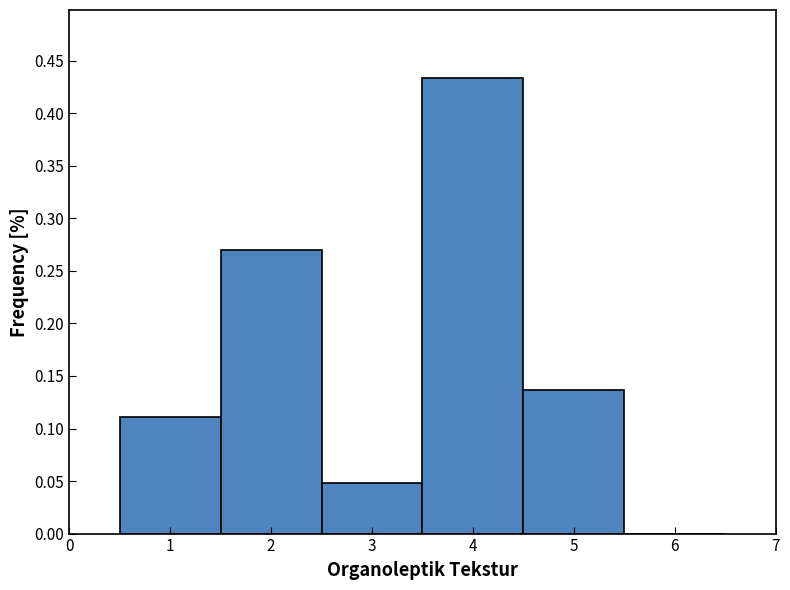

Reading left to right, list every bar in this chart as the range it spans on the x-axis followed by its height. The values are not printed on the chart, so give them approximately, as read against the axis.

0.5 to 1.5: 0.110
1.5 to 2.5: 0.270
2.5 to 3.5: 0.050
3.5 to 4.5: 0.435
4.5 to 5.5: 0.135
5.5 to 6.5: 0